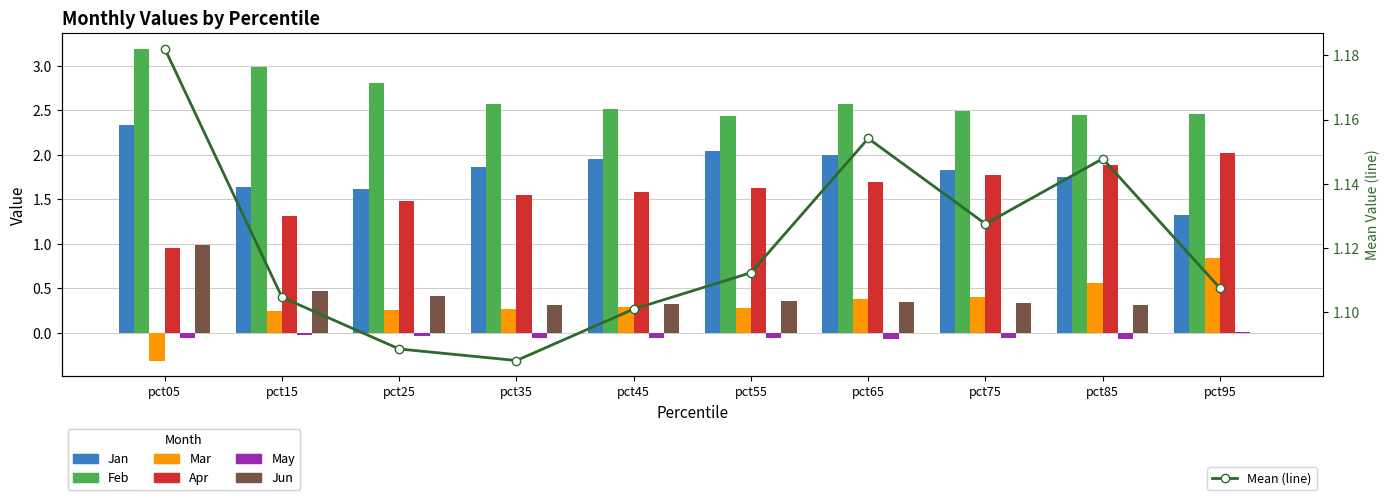

Between pct55 and pct75, which is larger?

pct55